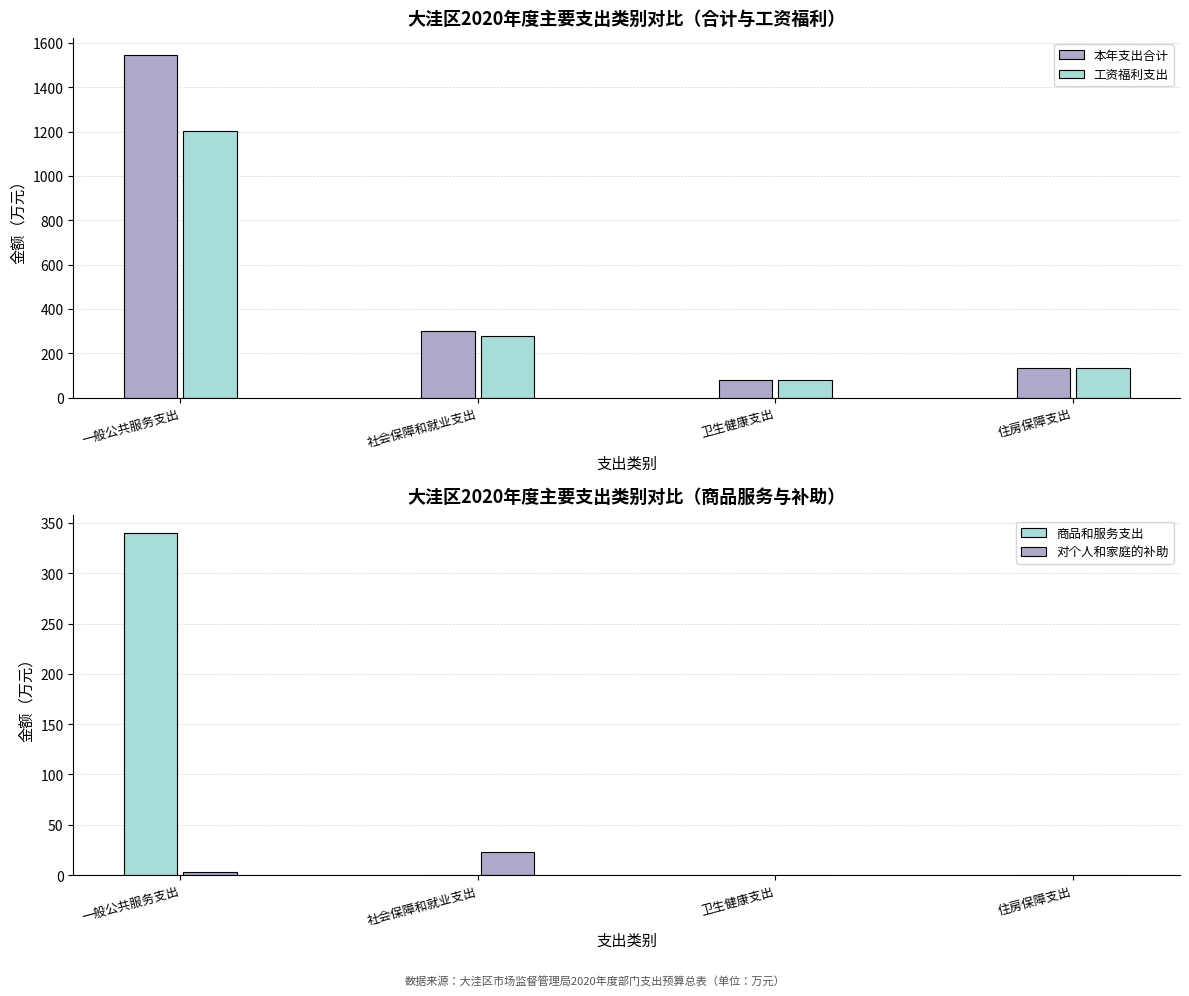

Rank the series at 住房保障支出 from highest to lowest value.

本年支出合计, 工资福利支出, 商品和服务支出, 对个人和家庭的补助